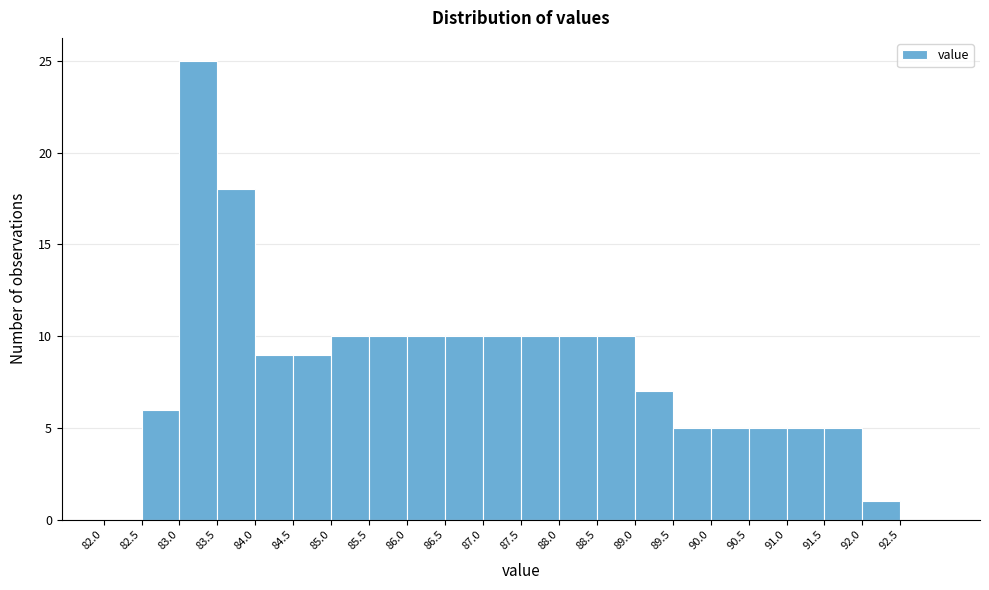

How tall is the bar that spans 92.0 to 92.5 on the x-axis? The values are not printed on the chart, so give them approximately, as read against the axis.

1